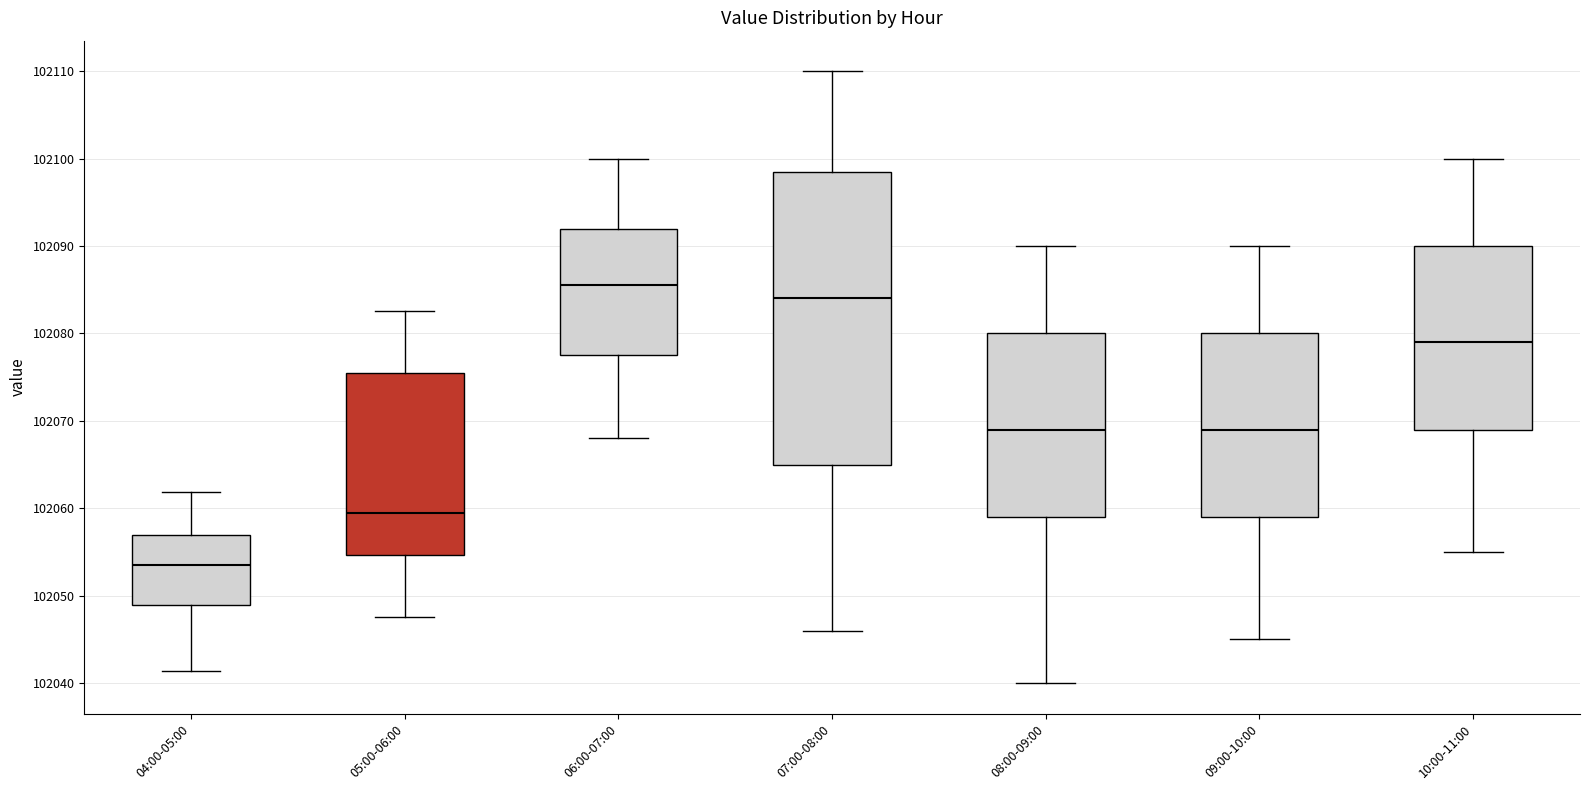

Reading left to right, read every box against the y-axis: the position of its median line, the range the box covers, and the ends of its whiskers. The values are not printed on the chart, so give them approximately, as read against the axis.

04:00-05:00: median 102053, box 102049 to 102057, whiskers 102041 to 102062
05:00-06:00: median 102059, box 102055 to 102075, whiskers 102048 to 102083
06:00-07:00: median 102086, box 102078 to 102092, whiskers 102068 to 102100
07:00-08:00: median 102084, box 102065 to 102099, whiskers 102046 to 102110
08:00-09:00: median 102069, box 102059 to 102080, whiskers 102040 to 102090
09:00-10:00: median 102069, box 102059 to 102080, whiskers 102045 to 102090
10:00-11:00: median 102079, box 102069 to 102090, whiskers 102055 to 102100